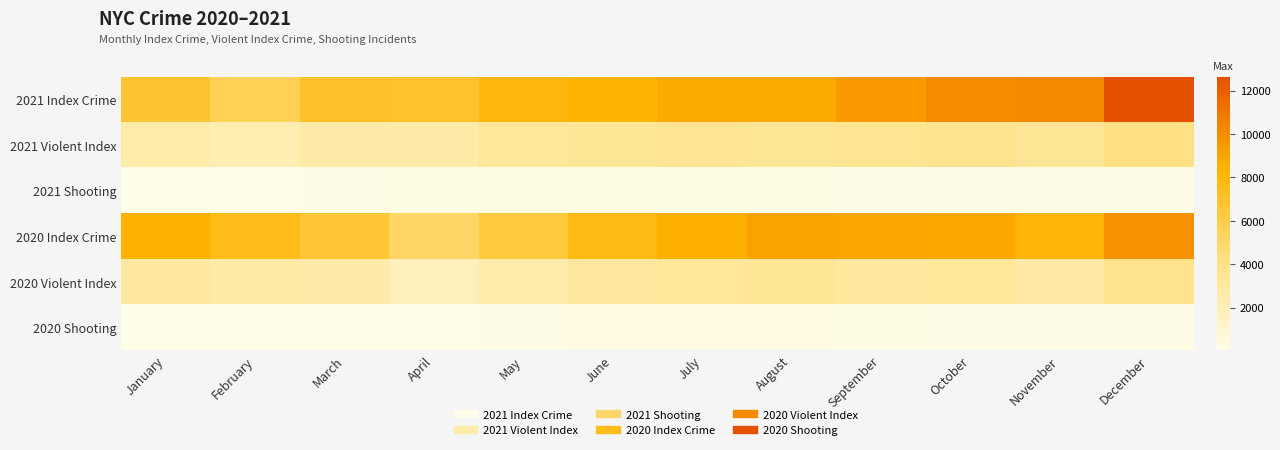

List the series in order of their peak value, highest first.

2021 Index Crime, 2020 Index Crime, 2021 Violent Index, 2020 Violent Index, 2020 Shooting, 2021 Shooting